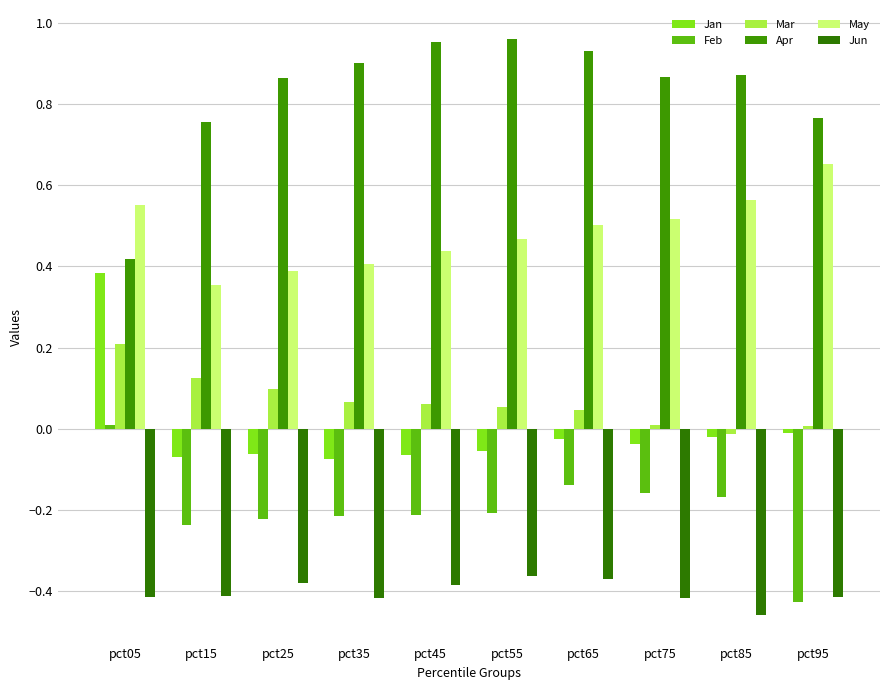

Reading right to left, list all the values displayed in this chart.

Jan: pct95=-0.0	pct85=-0.0	pct75=-0.0	pct65=-0.0	pct55=-0.1	pct45=-0.1	pct35=-0.1	pct25=-0.1	pct15=-0.1	pct05=0.4
Feb: pct95=-0.4	pct85=-0.2	pct75=-0.2	pct65=-0.1	pct55=-0.2	pct45=-0.2	pct35=-0.2	pct25=-0.2	pct15=-0.2	pct05=0.0
Mar: pct95=0.0	pct85=-0.0	pct75=0.0	pct65=0.0	pct55=0.1	pct45=0.1	pct35=0.1	pct25=0.1	pct15=0.1	pct05=0.2
Apr: pct95=0.8	pct85=0.9	pct75=0.9	pct65=0.9	pct55=1.0	pct45=1.0	pct35=0.9	pct25=0.9	pct15=0.8	pct05=0.4
May: pct95=0.7	pct85=0.6	pct75=0.5	pct65=0.5	pct55=0.5	pct45=0.4	pct35=0.4	pct25=0.4	pct15=0.4	pct05=0.6
Jun: pct95=-0.4	pct85=-0.5	pct75=-0.4	pct65=-0.4	pct55=-0.4	pct45=-0.4	pct35=-0.4	pct25=-0.4	pct15=-0.4	pct05=-0.4